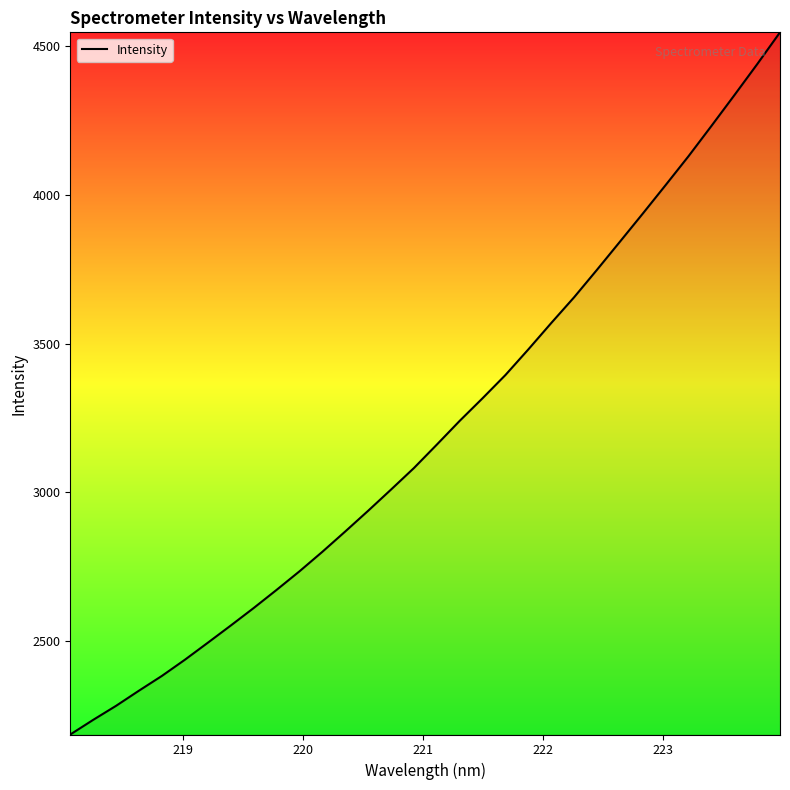

What is the difference between the maximum and minimum values?

2360.0